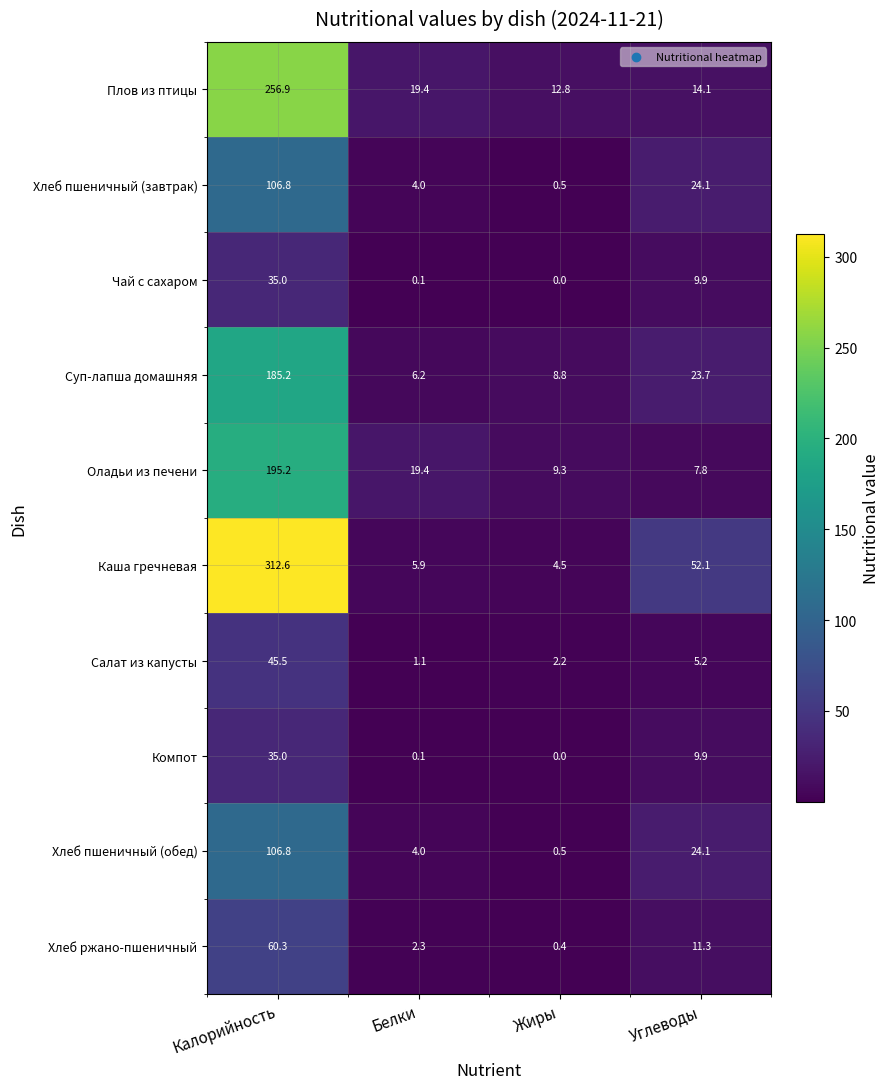

True or false: Плов из птицы has a value of 24.3 at Углеводы.

False